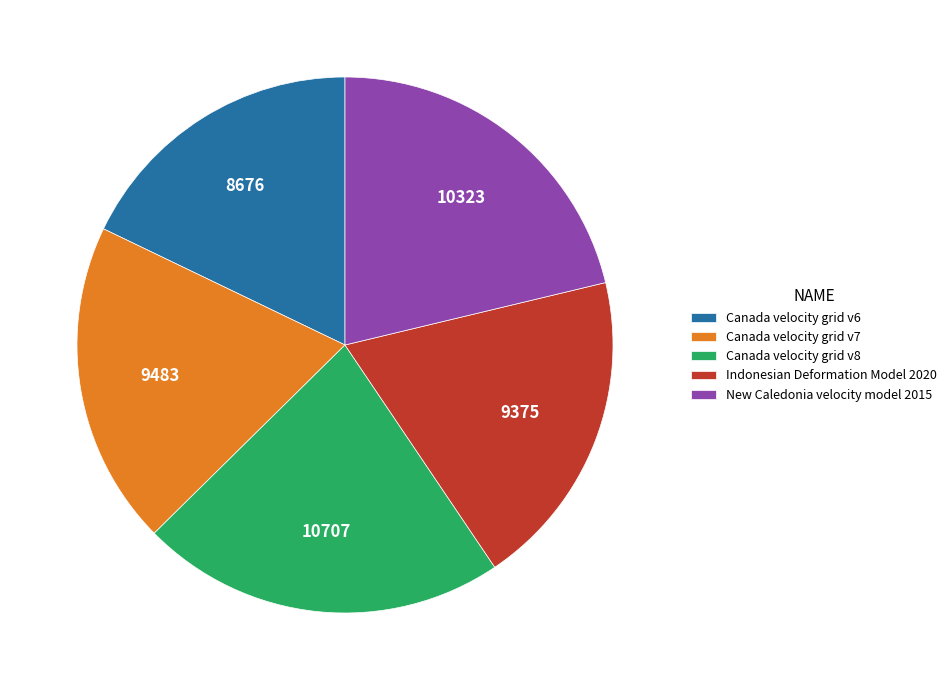

Is it true that Indonesian Deformation Model 2020 is 31% of the pie?

False